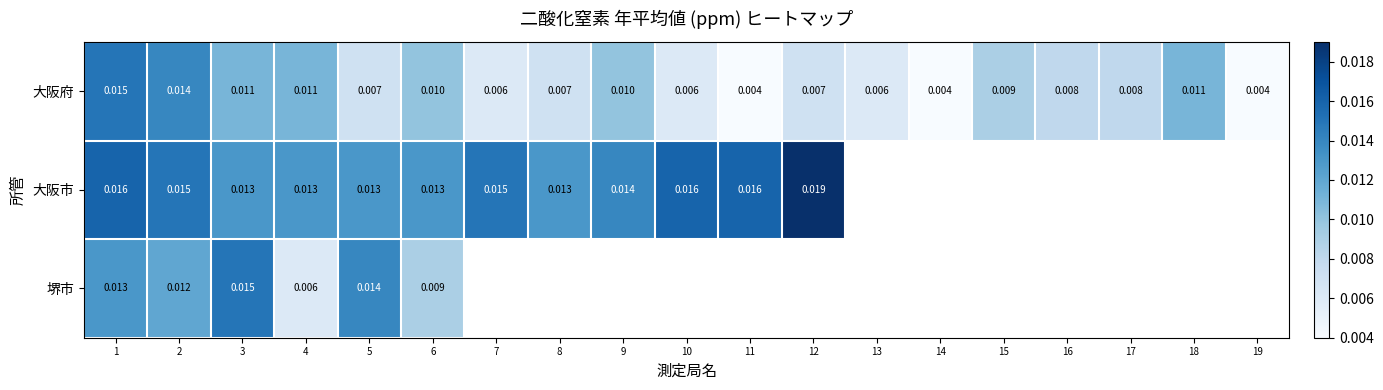

Between 7 and 18, which is larger?

18